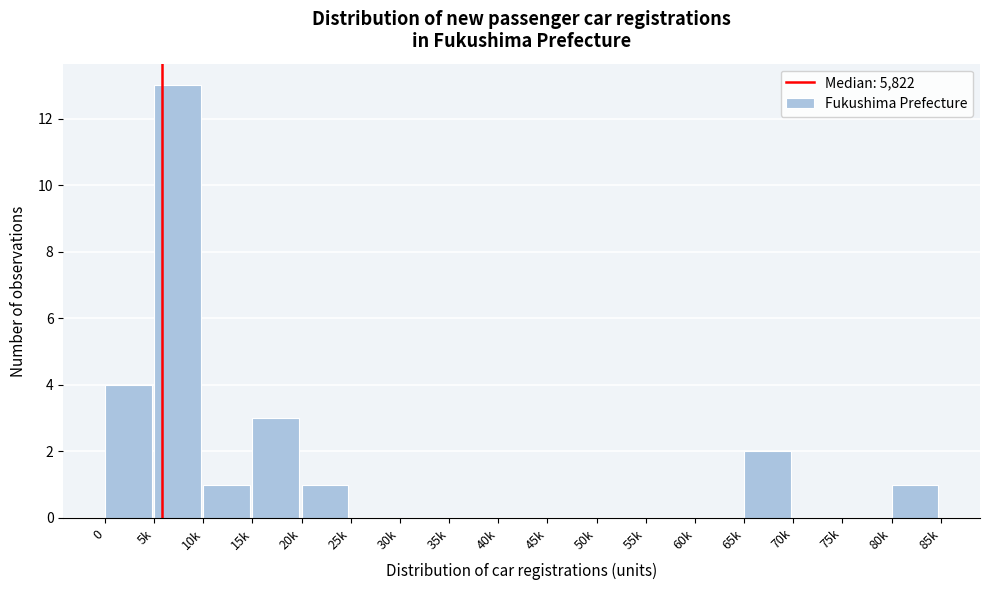

Reading left to right, list all the values displayed in this chart.

0=4	5k=13	10k=1	15k=3	20k=1	25k=0	30k=0	35k=0	40k=0	45k=0	50k=0	55k=0	60k=0	65k=2	70k=0	75k=0	80k=1